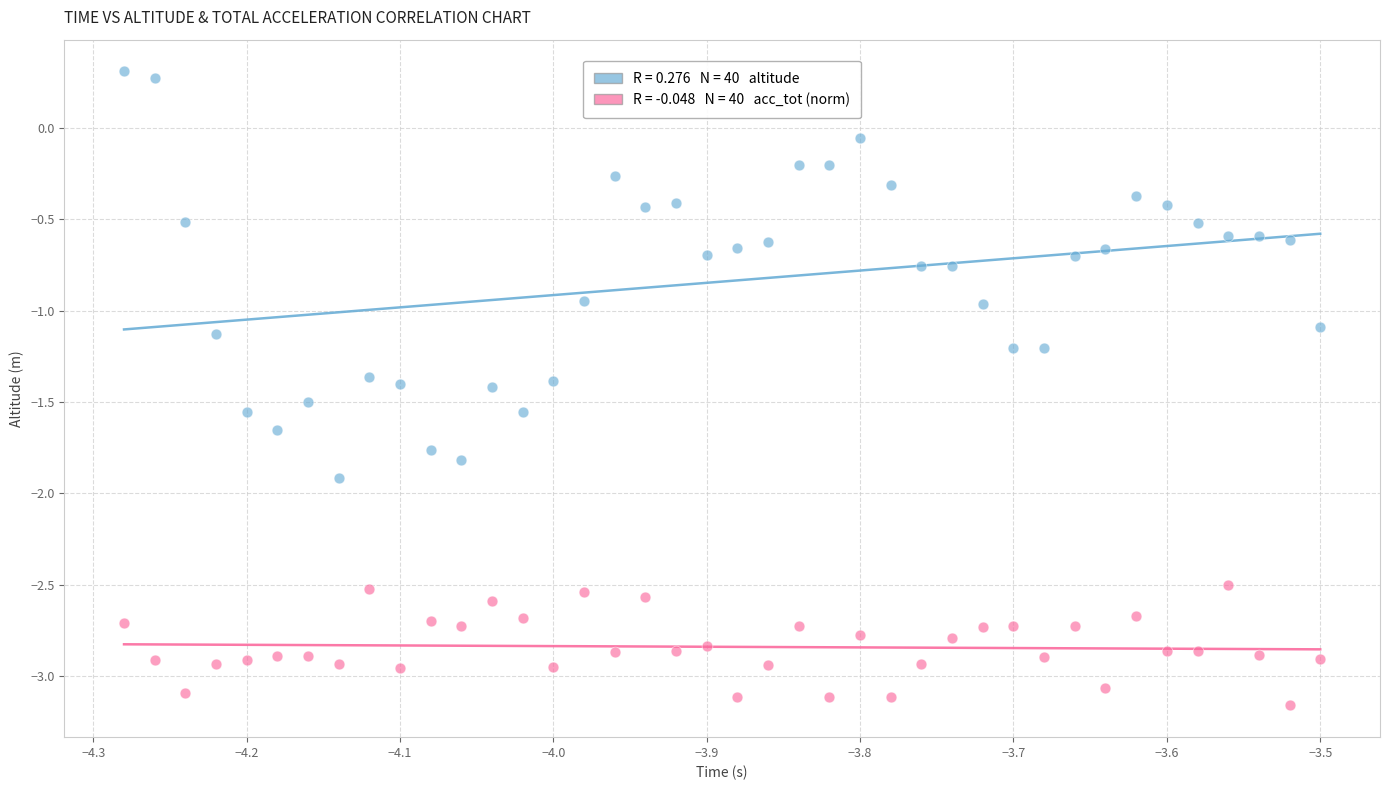

Across all data points, what is the range of X values (max minus min)?

0.8